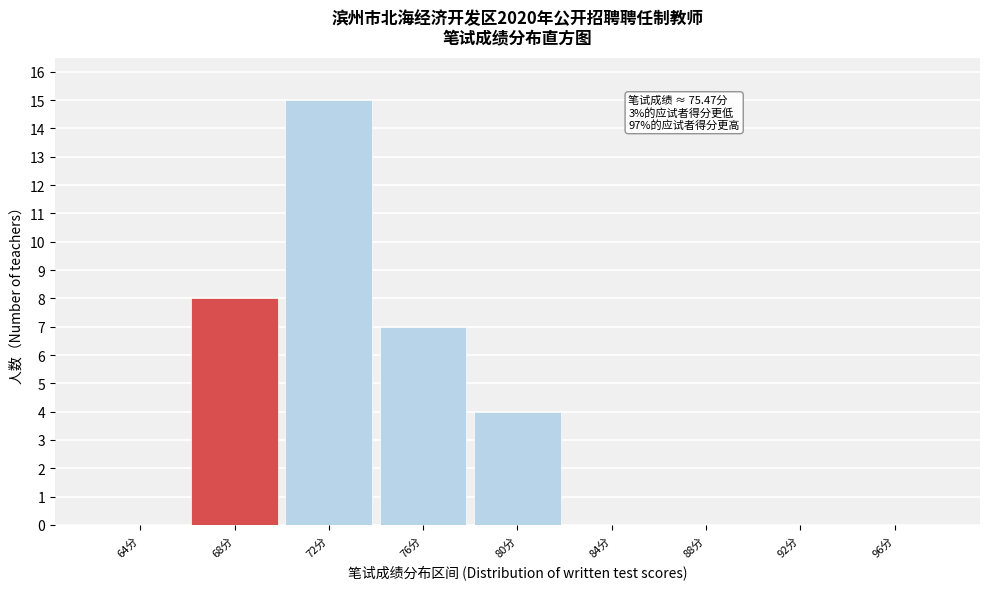

Reading left to right, list all the values displayed in this chart.

64分=0	68分=8	72分=15	76分=7	80分=4	84分=0	88分=0	92分=0	96分=0